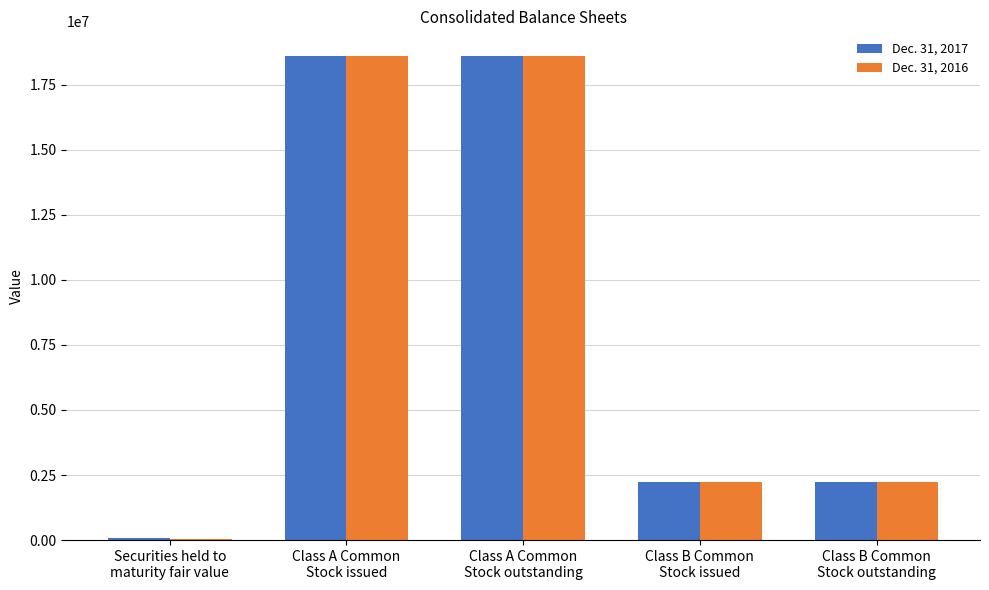

What is the greatest value displayed?

18614961